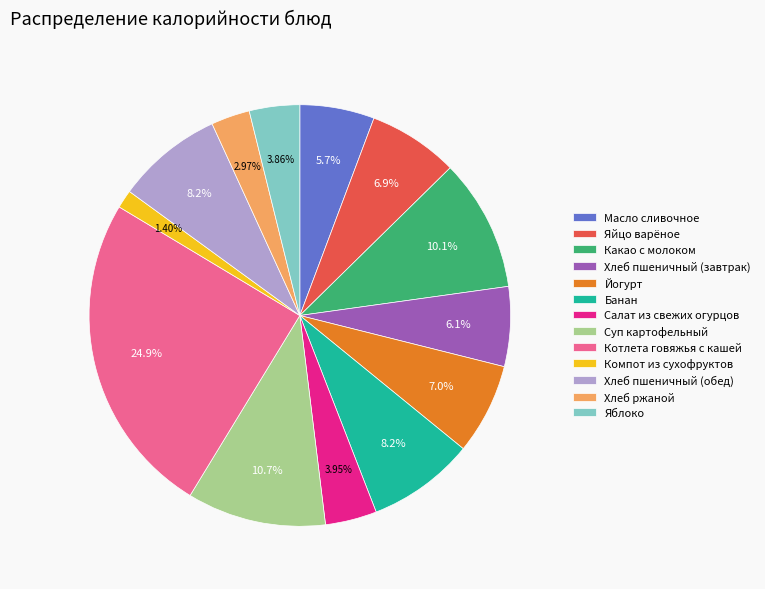

Which category has the biggest portion of the pie?

Котлета говяжья с кашей